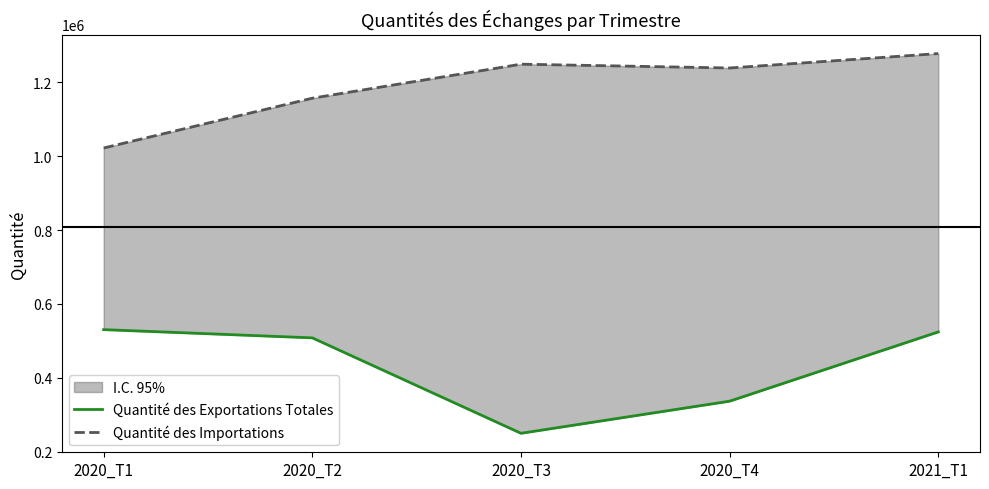

What is the total value across all series at 2020_T2?

1665018.3